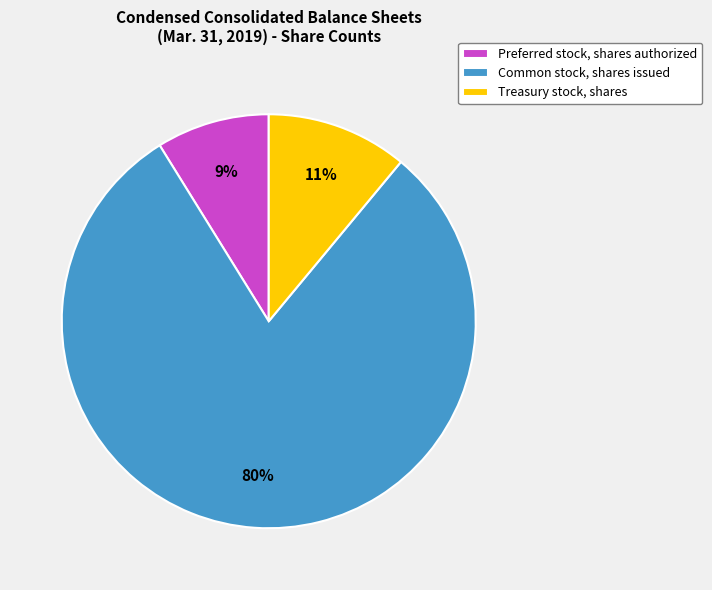

Between Common stock, shares issued and Treasury stock, shares, which is larger?

Common stock, shares issued